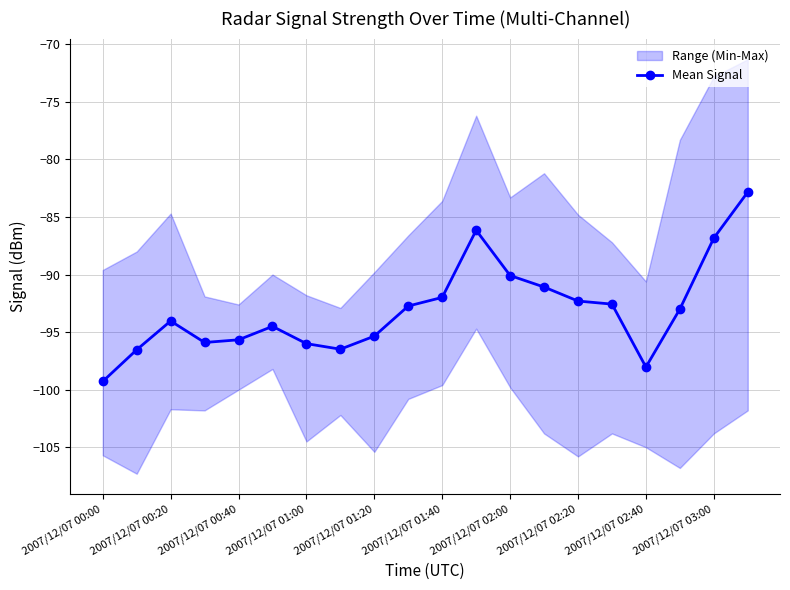

What is the average value?

-93.1